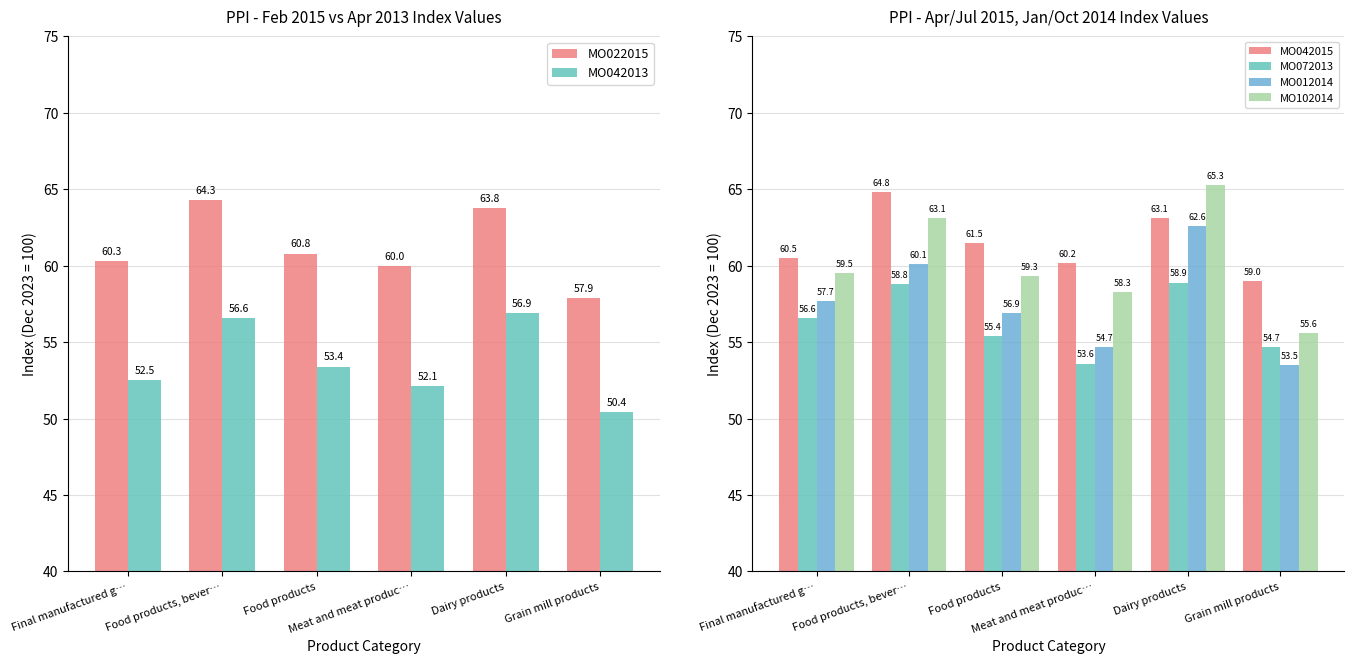

Reading left to right, transcribe all the data shown in this chart.

MO022015: 60.3	64.3	60.8	60.0	63.8	57.9
MO042013: 52.5	56.6	53.4	52.1	56.9	50.4
MO042015: 60.5	64.8	61.5	60.2	63.1	59.0
MO072013: 56.6	58.8	55.4	53.6	58.9	54.7
MO012014: 57.7	60.1	56.9	54.7	62.6	53.5
MO102014: 59.5	63.1	59.3	58.3	65.3	55.6